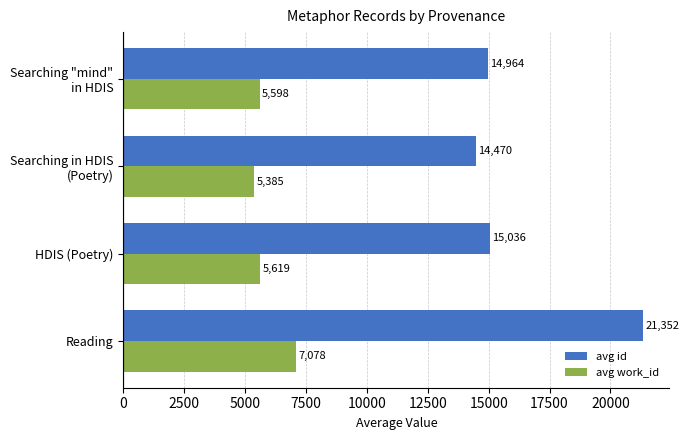

What value does the avg work_id series have at Reading?

7078.3